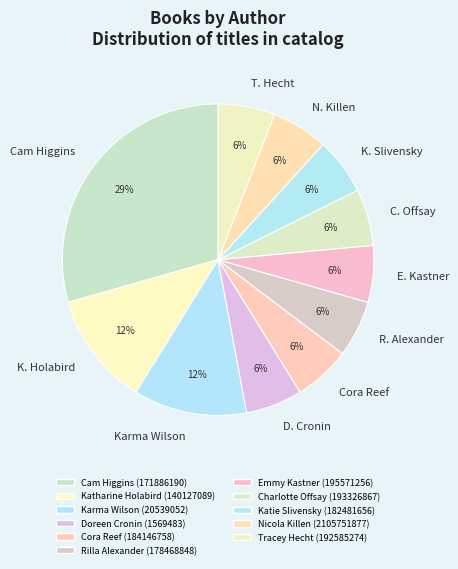

Does any single category account for the majority?

No